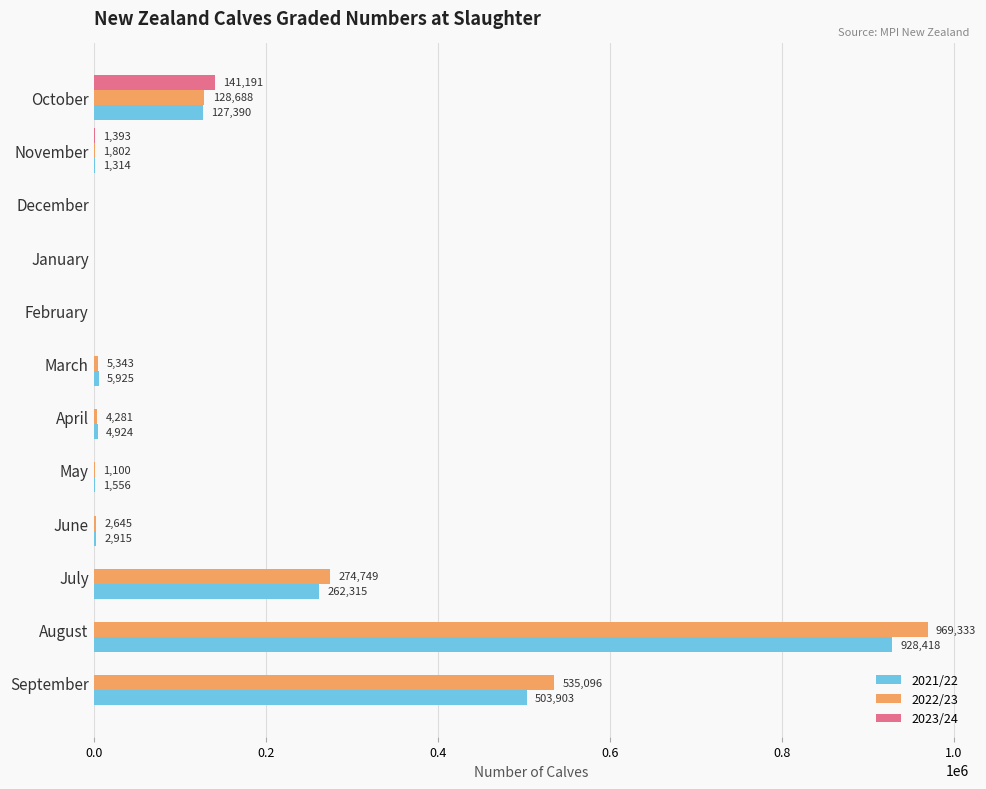

Which category has the highest value in the 2021/22 series?

August